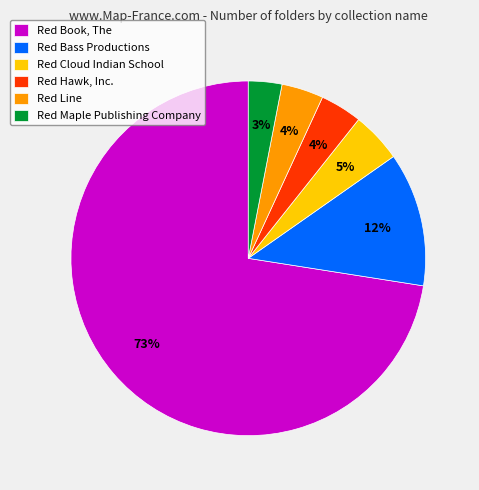

What is the ratio of the value at Red Line to the value at Red Bass Productions?

0.3